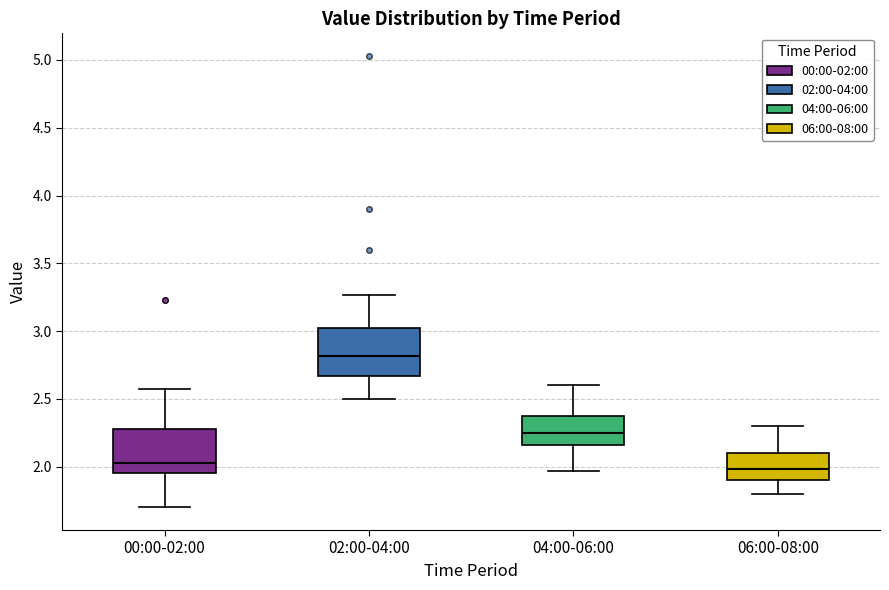

Reading left to right, read every box against the y-axis: the position of its median line, the range the box covers, and the ends of its whiskers. The values are not printed on the chart, so give them approximately, as read against the axis.

00:00-02:00: median 2.05, box 1.95 to 2.30, whiskers 1.70 to 2.55
02:00-04:00: median 2.80, box 2.65 to 3.05, whiskers 2.50 to 3.25
04:00-06:00: median 2.25, box 2.15 to 2.40, whiskers 1.95 to 2.60
06:00-08:00: median 2.00, box 1.90 to 2.10, whiskers 1.80 to 2.30